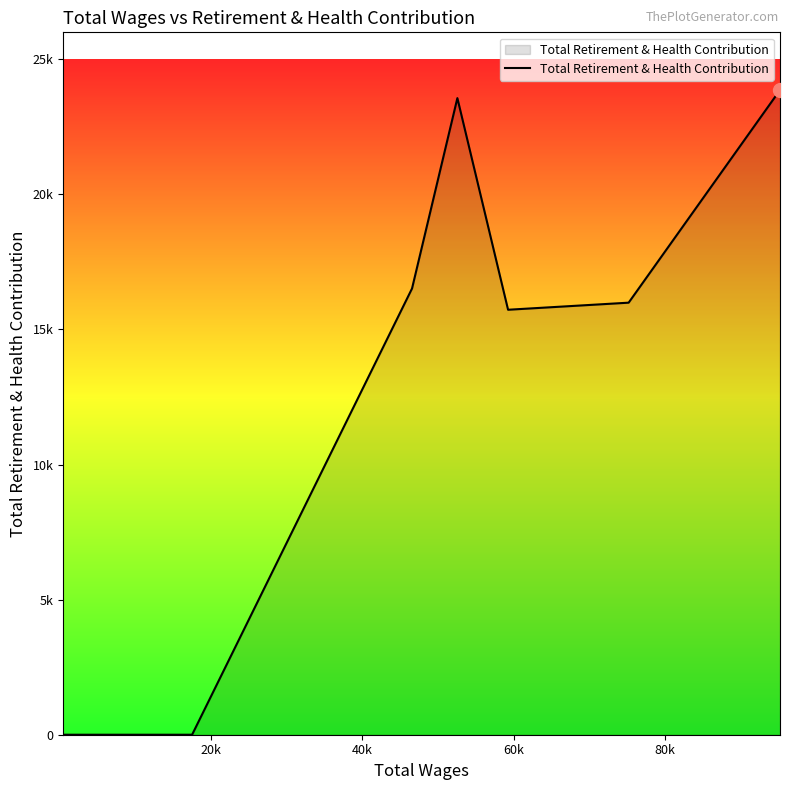

Does the chart display data point markers on the line(s)?

No